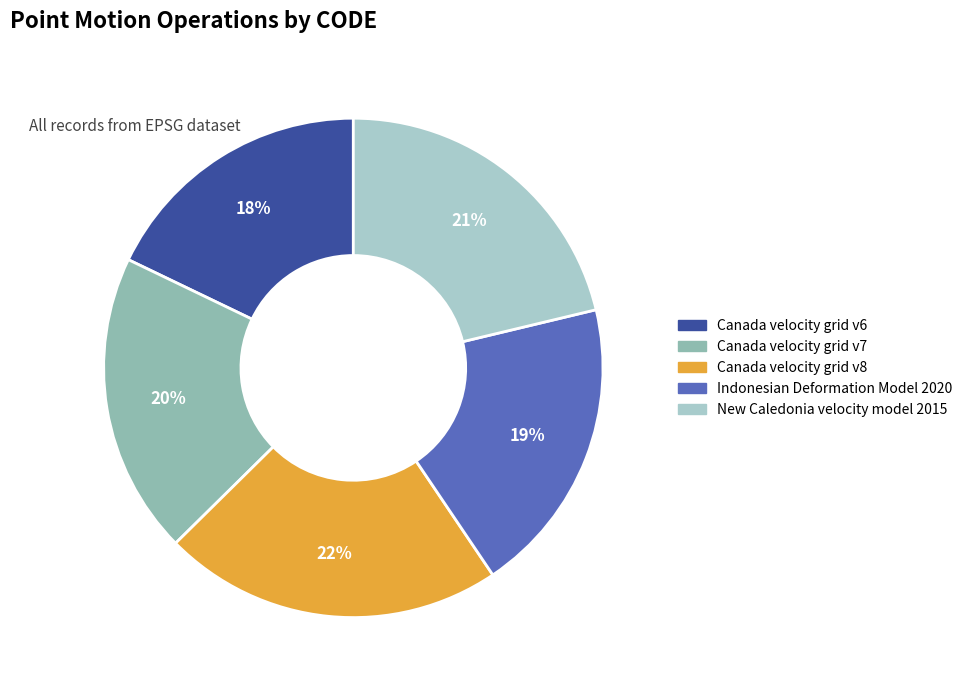

What is the ratio of the value at Indonesian Deformation Model 2020 to the value at Canada velocity grid v8?

0.9